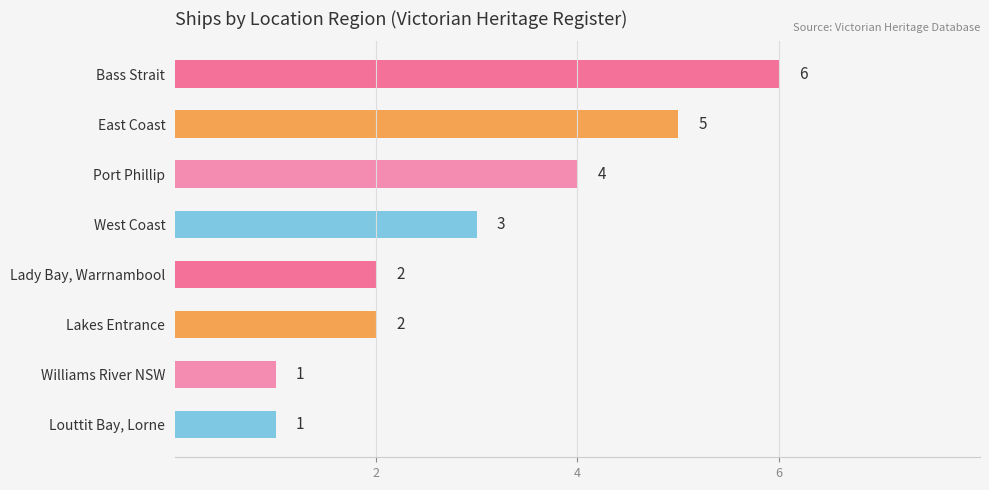

Where is the data nearest to the value 3?

West Coast